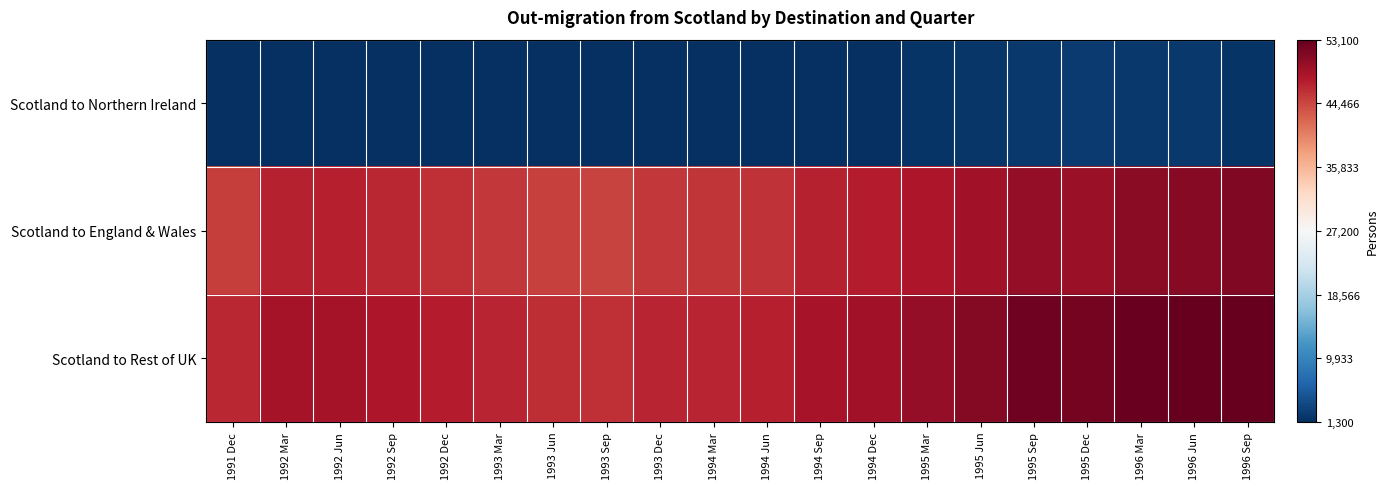

What is the difference between the highest and lowest values at 1993 Mar?

45500